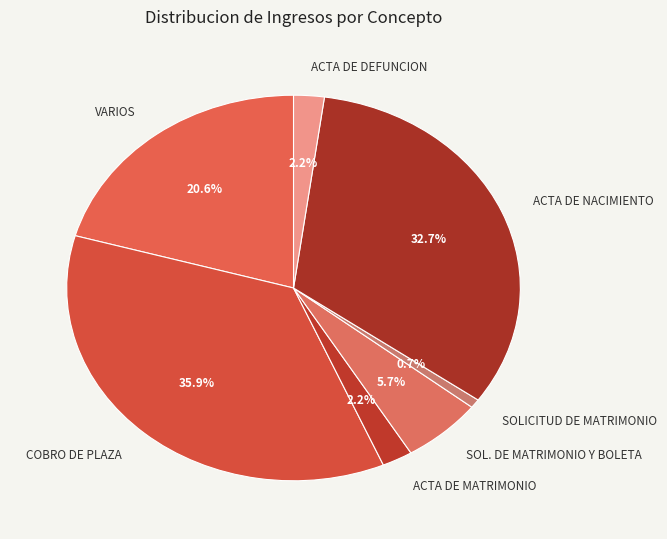

Which has a higher value, COBRO DE PLAZA or SOL. DE MATRIMONIO Y BOLETA?

COBRO DE PLAZA